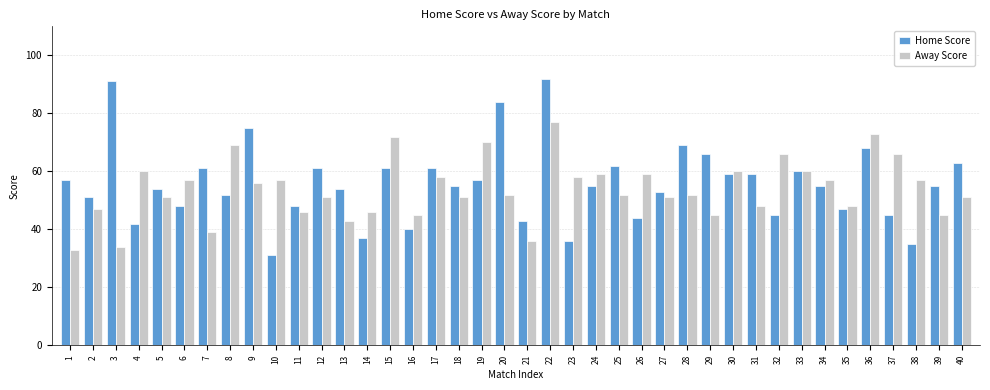

Which series has the largest total across all categories?

Home Score